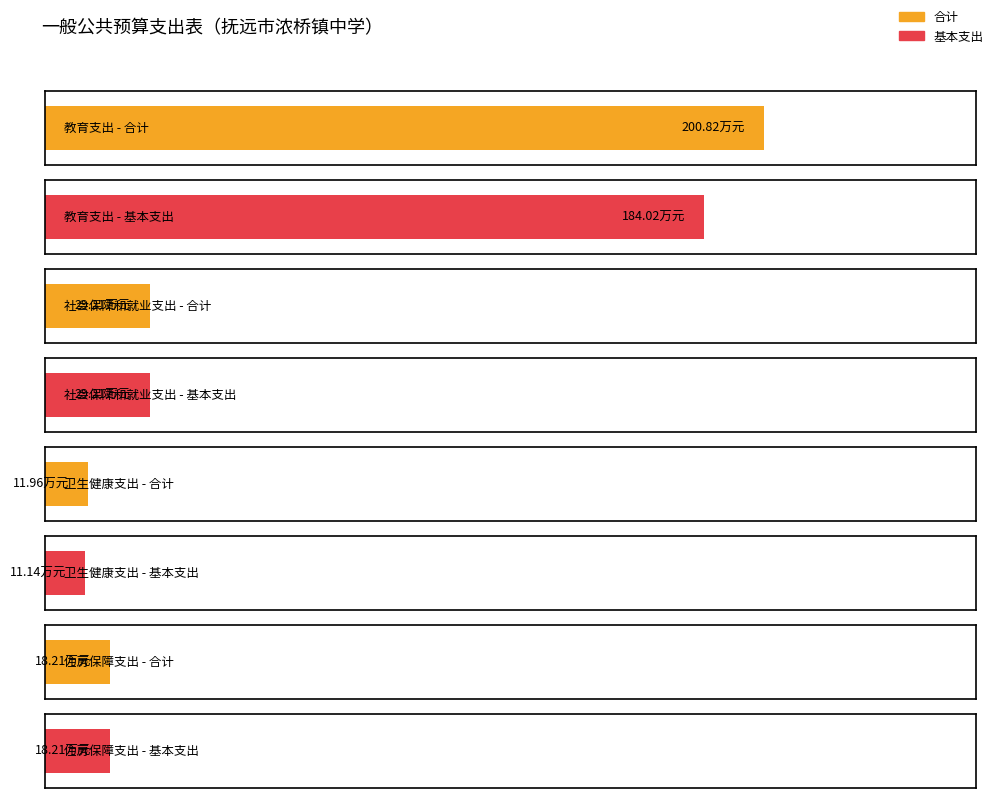

What is the value of the 基本支出 bar at the 4th from the left?

18.2